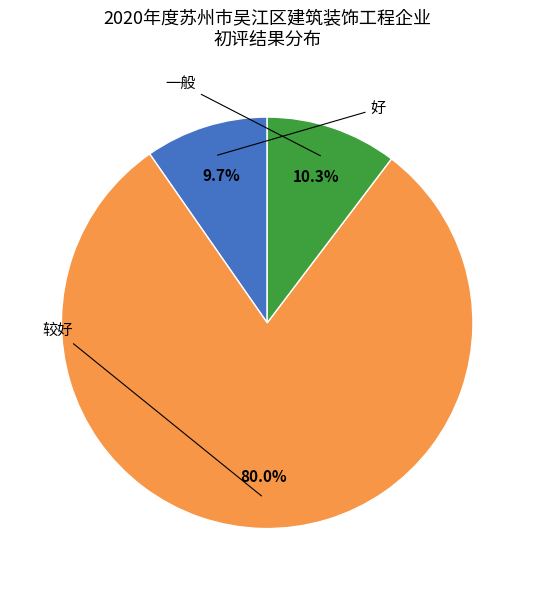

Does any single category account for the majority?

Yes